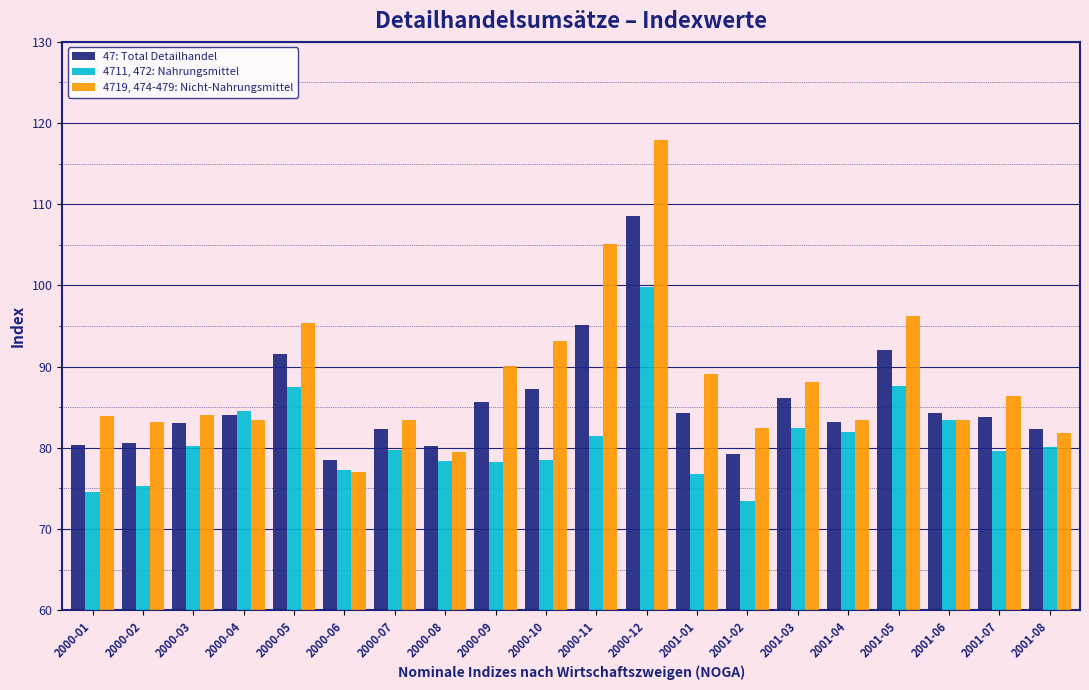

What is the difference between the highest and lowest values at 2001-08?

2.2